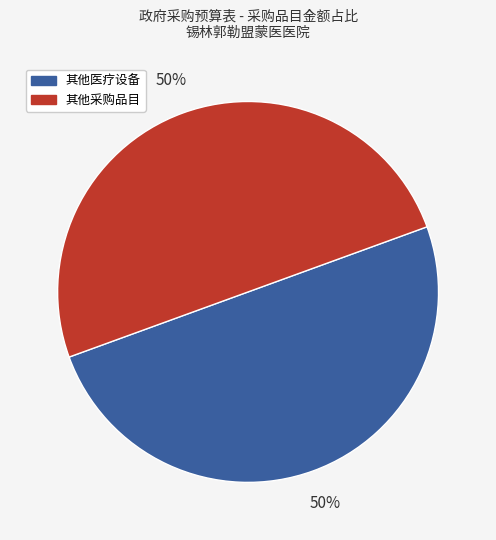

To the nearest percent, what is the average slice percentage?

50%